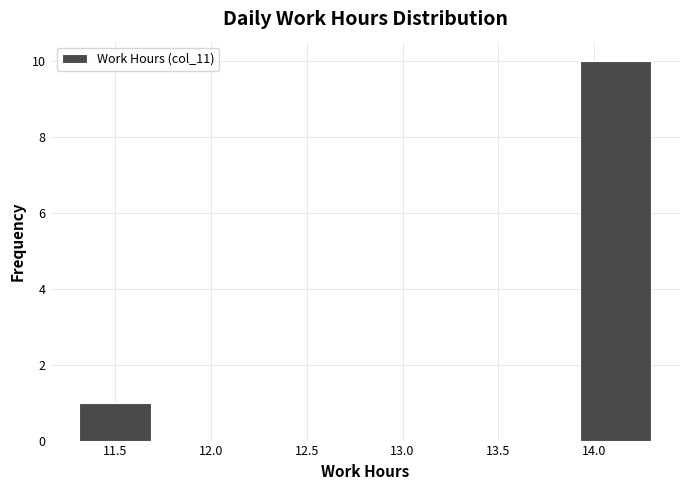

Over which range of the x-axis is the bar tallest?

13.95 to 14.30